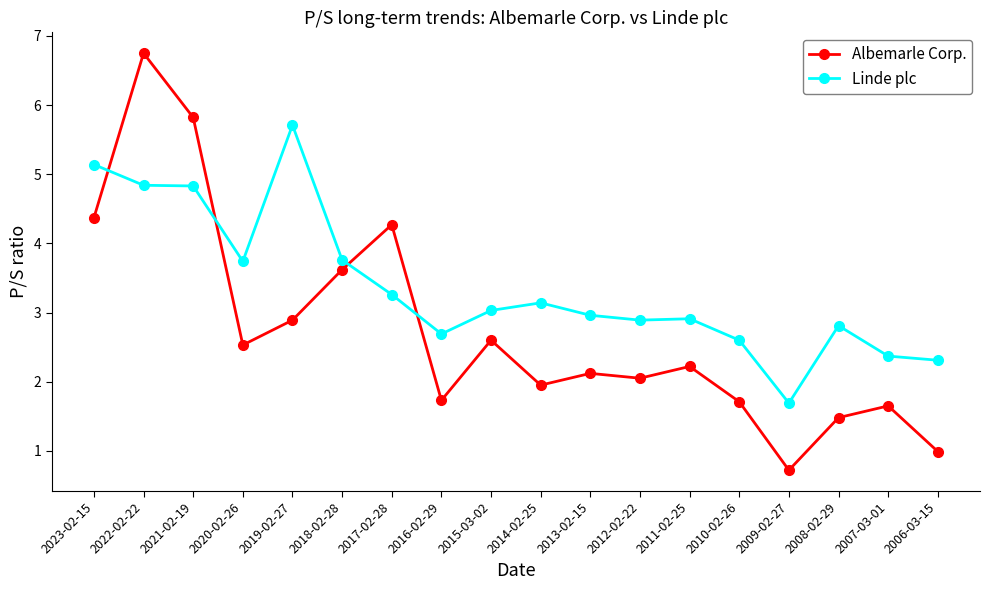

What is the total value across all series at 2007-03-01?

4.0